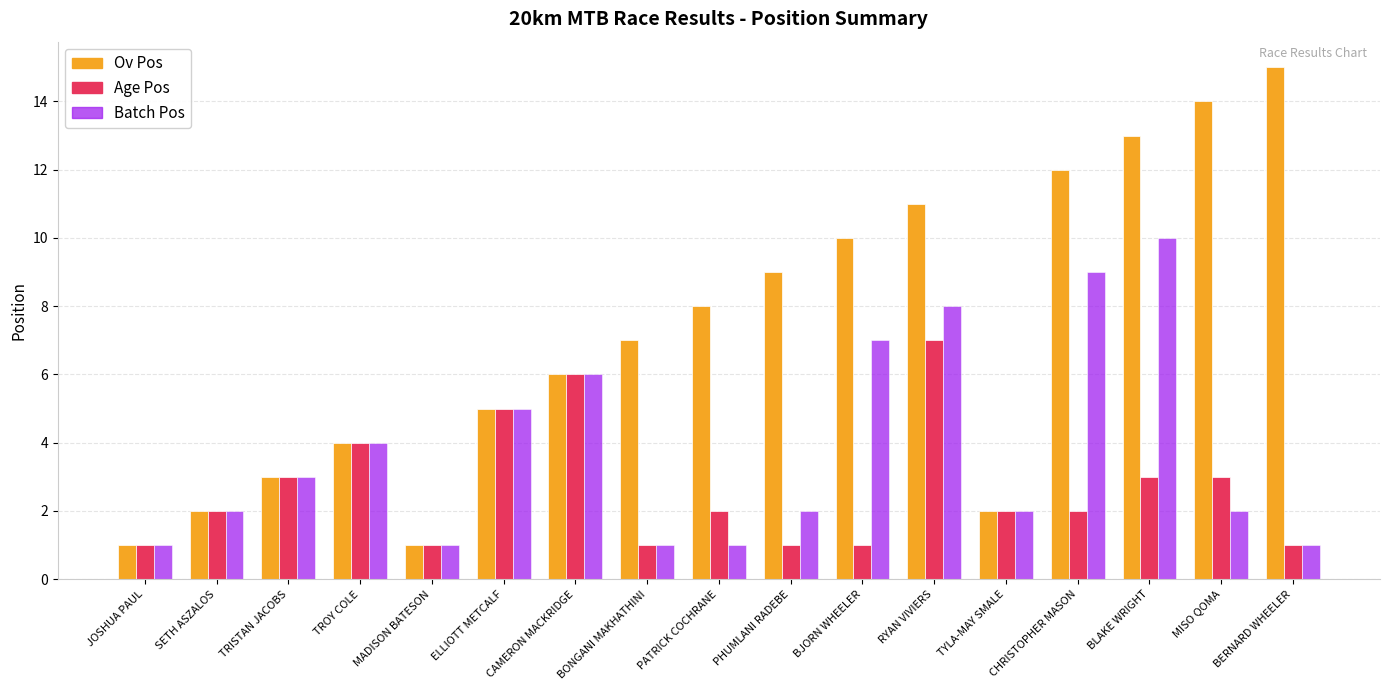

What is the difference between the maximum and minimum values in the Batch Pos series?

9